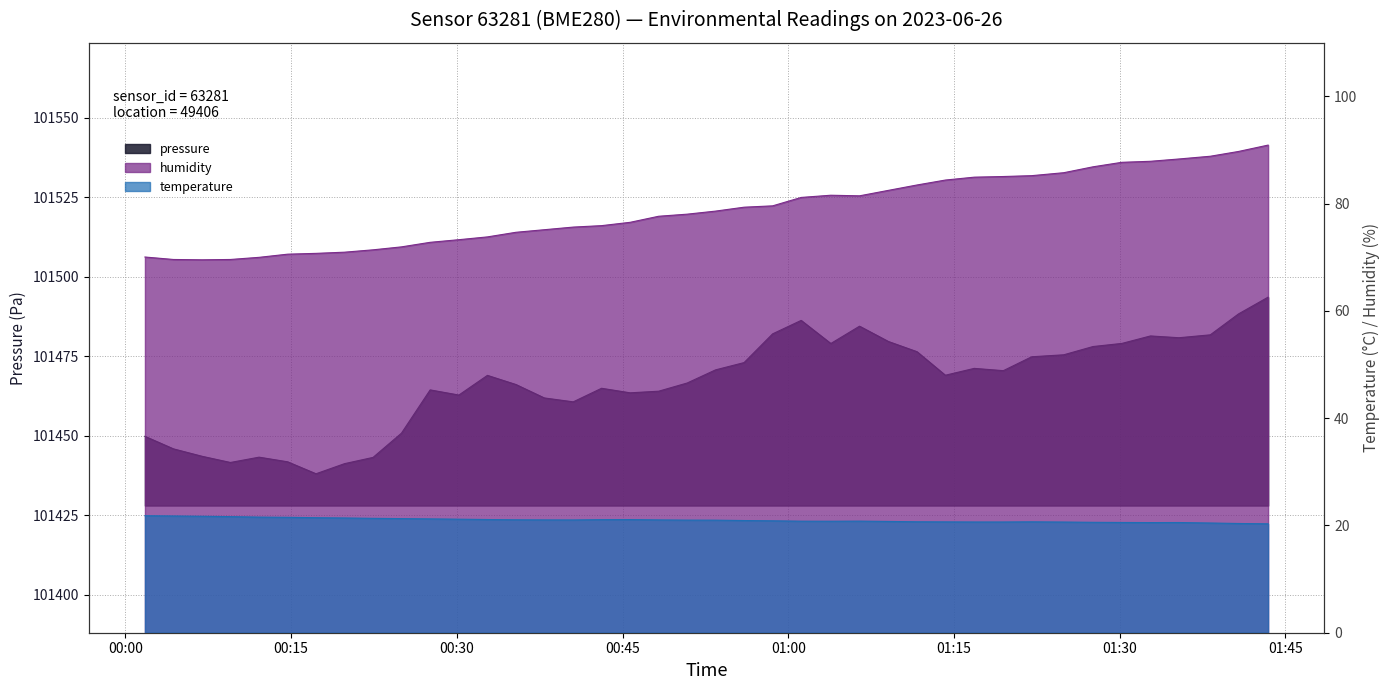

Which series changed the most between 01:11 and 01:24?

humidity